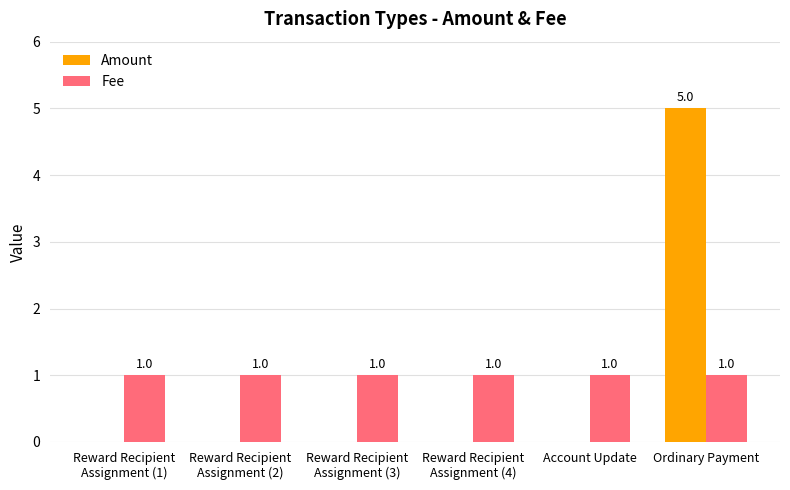

Does the chart contain stacked bars?

No